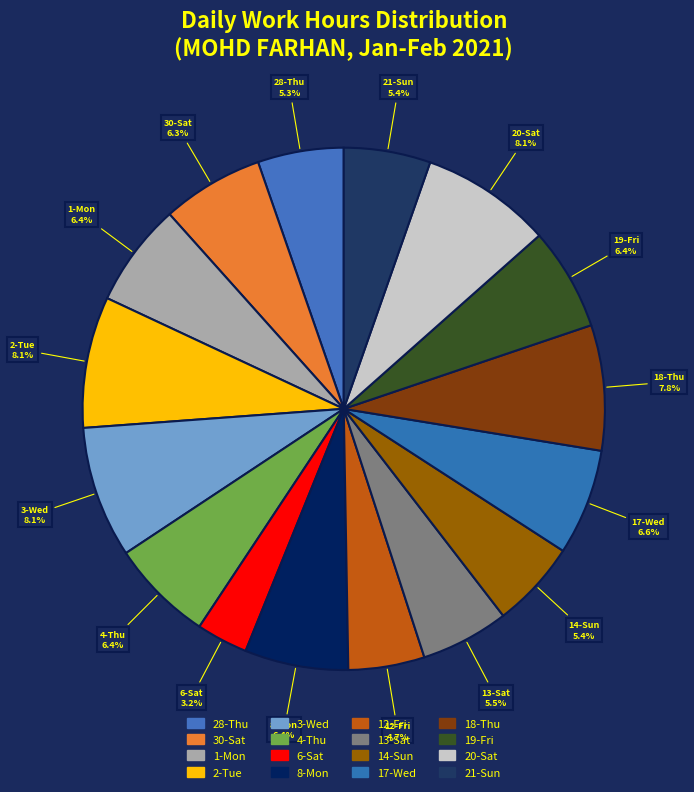

Is there a majority slice in this chart?

No